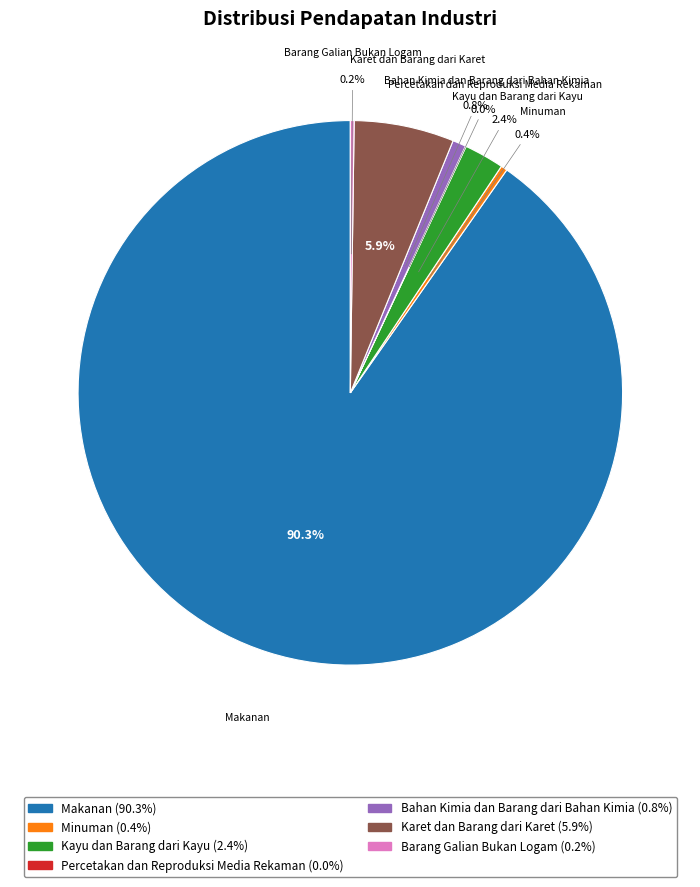

Which category has the biggest portion of the pie?

Makanan